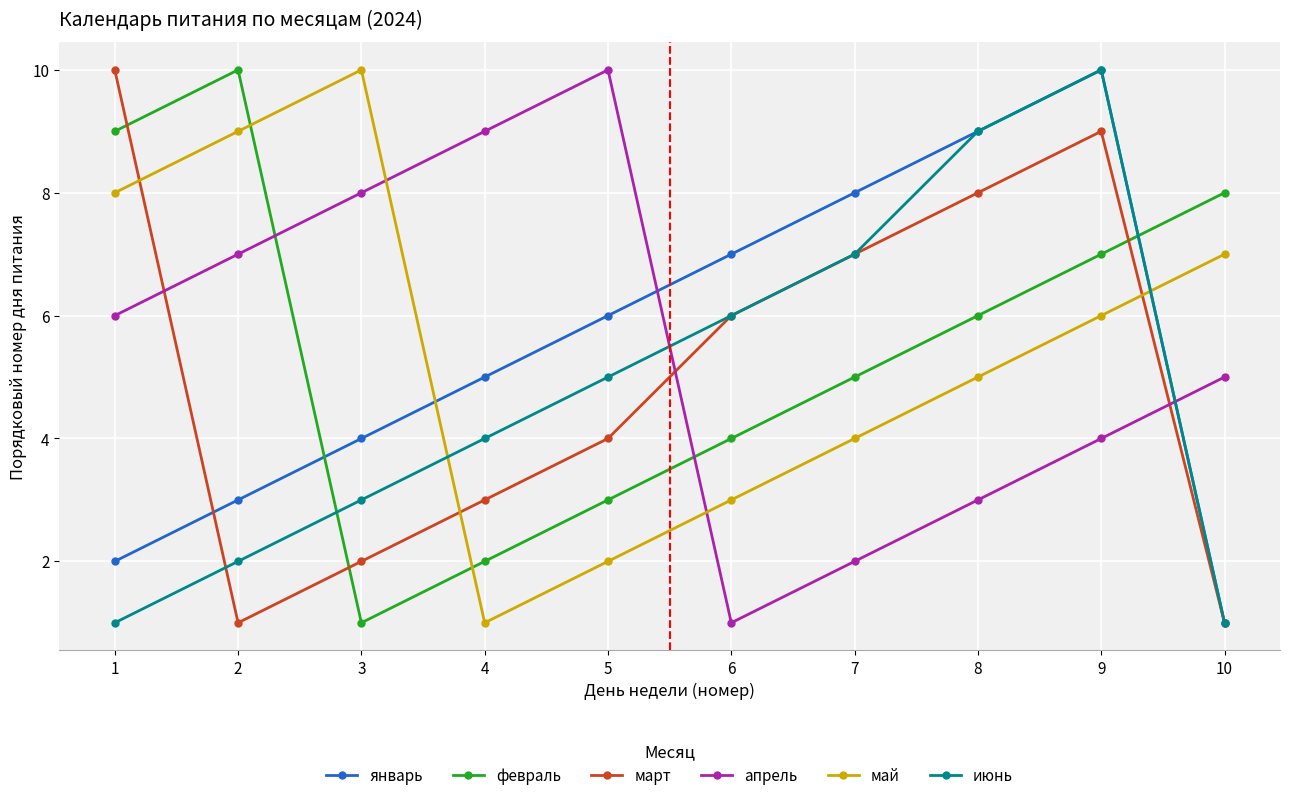

Does the chart display data point markers on the line(s)?

Yes